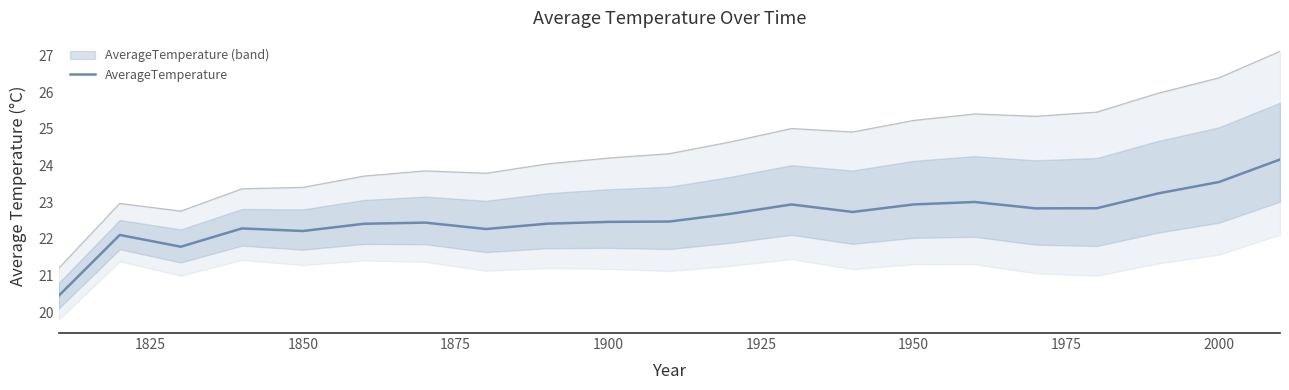

What is the maximum value shown in the chart?

24.2